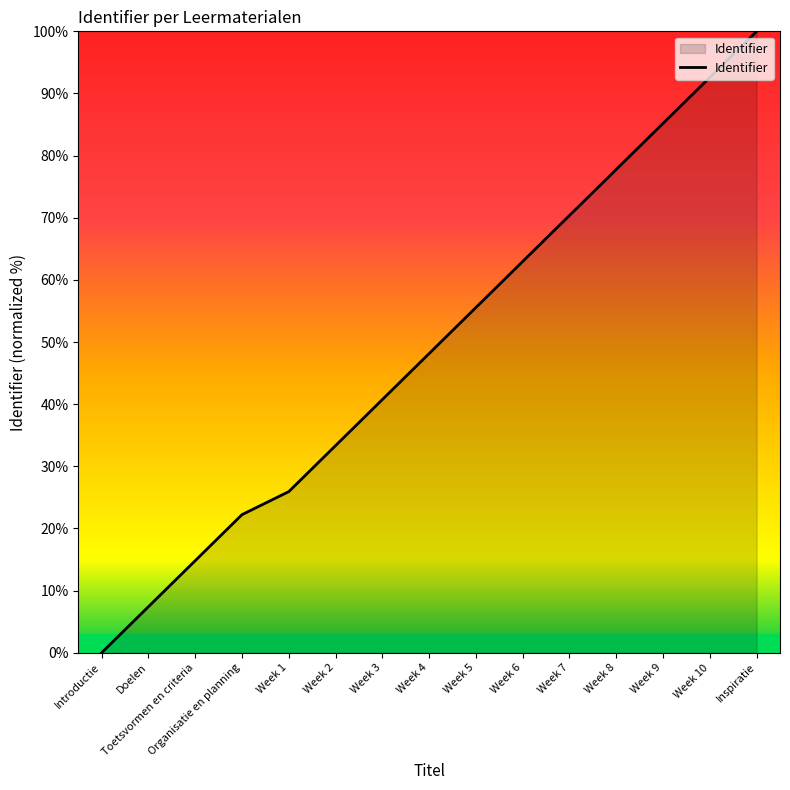

How many lines are shown in the chart?

1